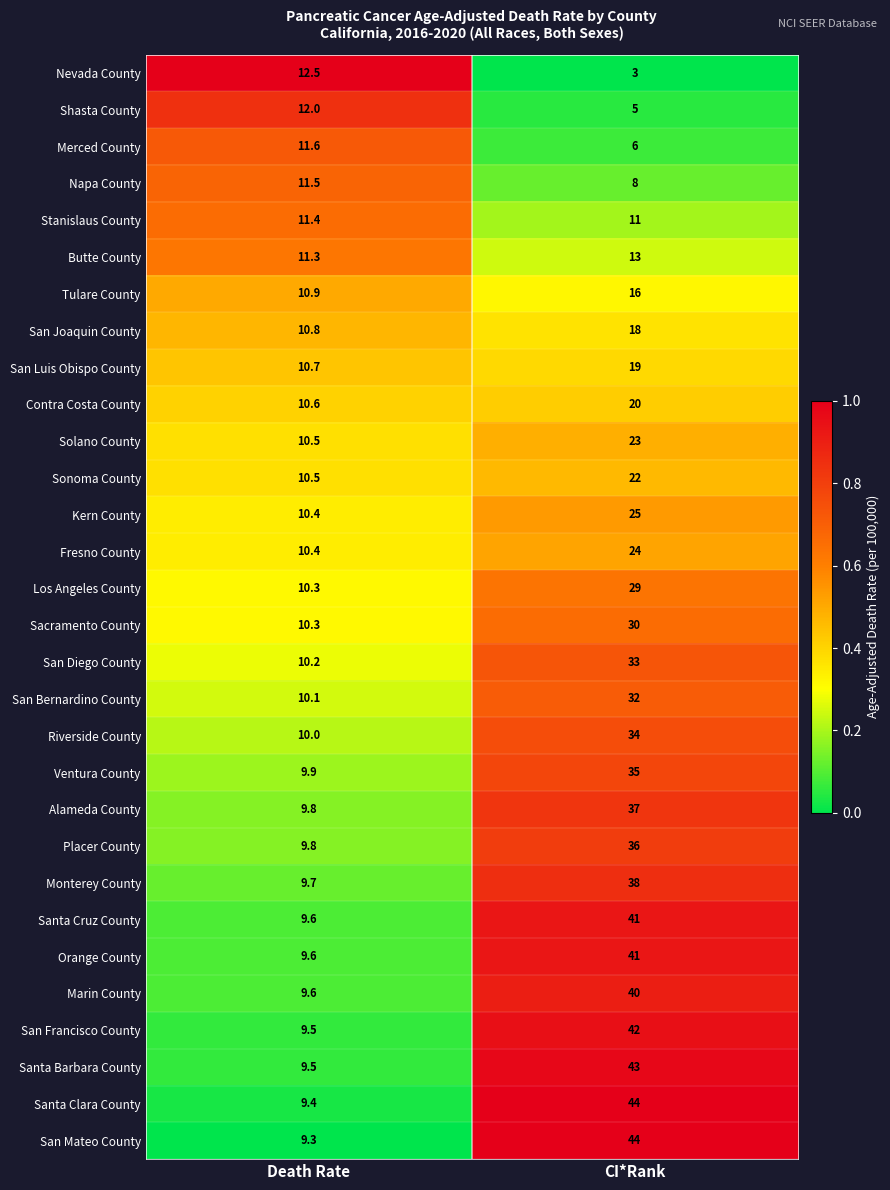

What is the difference between the maximum and minimum values in the Alameda County series?

27.2